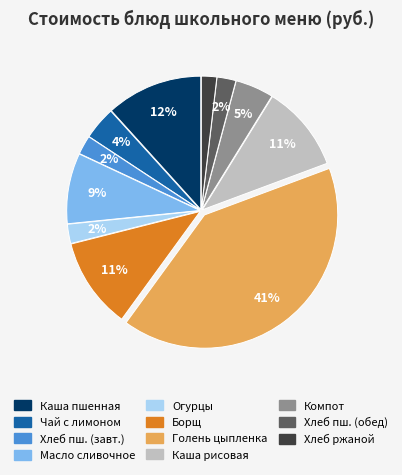

Does any single category account for the majority?

No